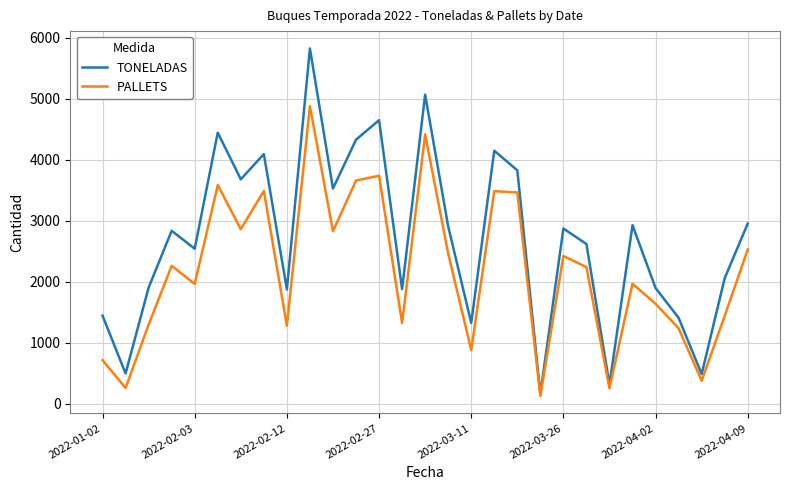

Which series has the largest range (max minus min)?

TONELADAS